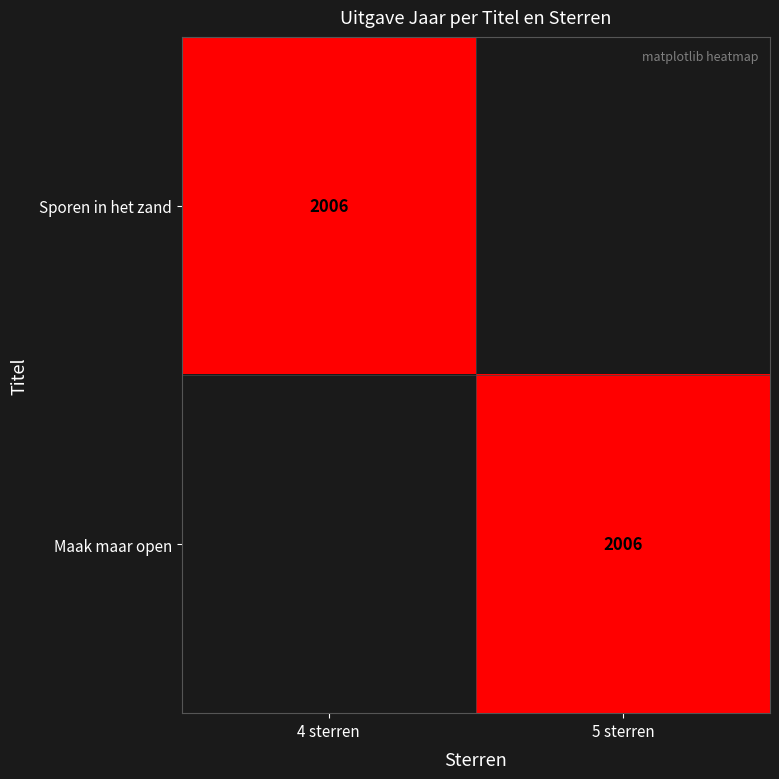

The value of Maak maar open at 5 sterren is 2006. True or false?

True